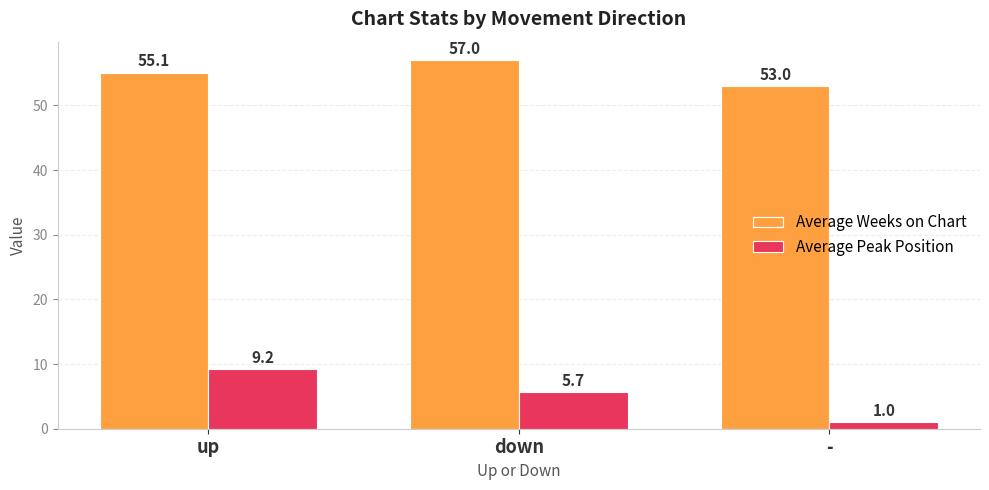

Where does the Average Peak Position series first go above 5?

up